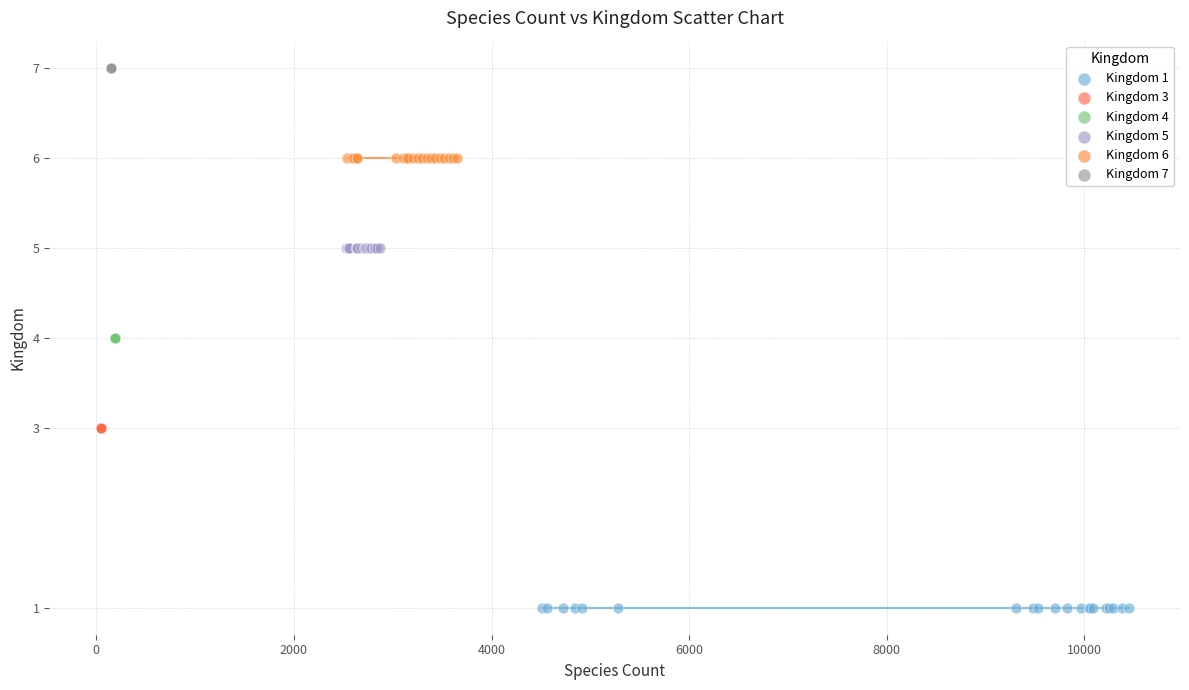

Which series contains the highest Y value?

Kingdom 7